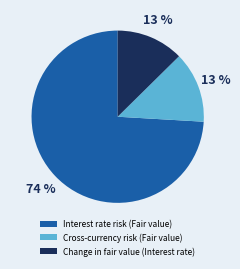

Is the sum of Cross-currency risk (Fair value) and Interest rate risk (Fair value) greater than half?

Yes